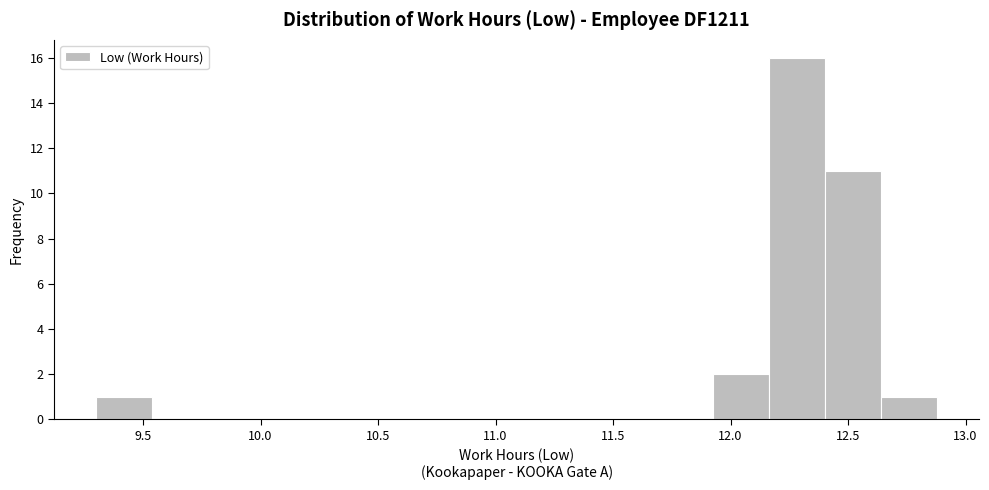

Reading left to right, list every bar in this chart as the range it spans on the x-axis followed by its height. Neither the bar edges nor the heights are printed on the chart, so give them approximately, as read against the axes.

9.30 to 9.55: 1
9.55 to 9.80: 0
9.80 to 10.00: 0
10.00 to 10.25: 0
10.25 to 10.50: 0
10.50 to 10.75: 0
10.75 to 10.95: 0
10.95 to 11.20: 0
11.20 to 11.45: 0
11.45 to 11.70: 0
11.70 to 11.95: 0
11.95 to 12.15: 2
12.15 to 12.40: 16
12.40 to 12.65: 11
12.65 to 12.90: 1